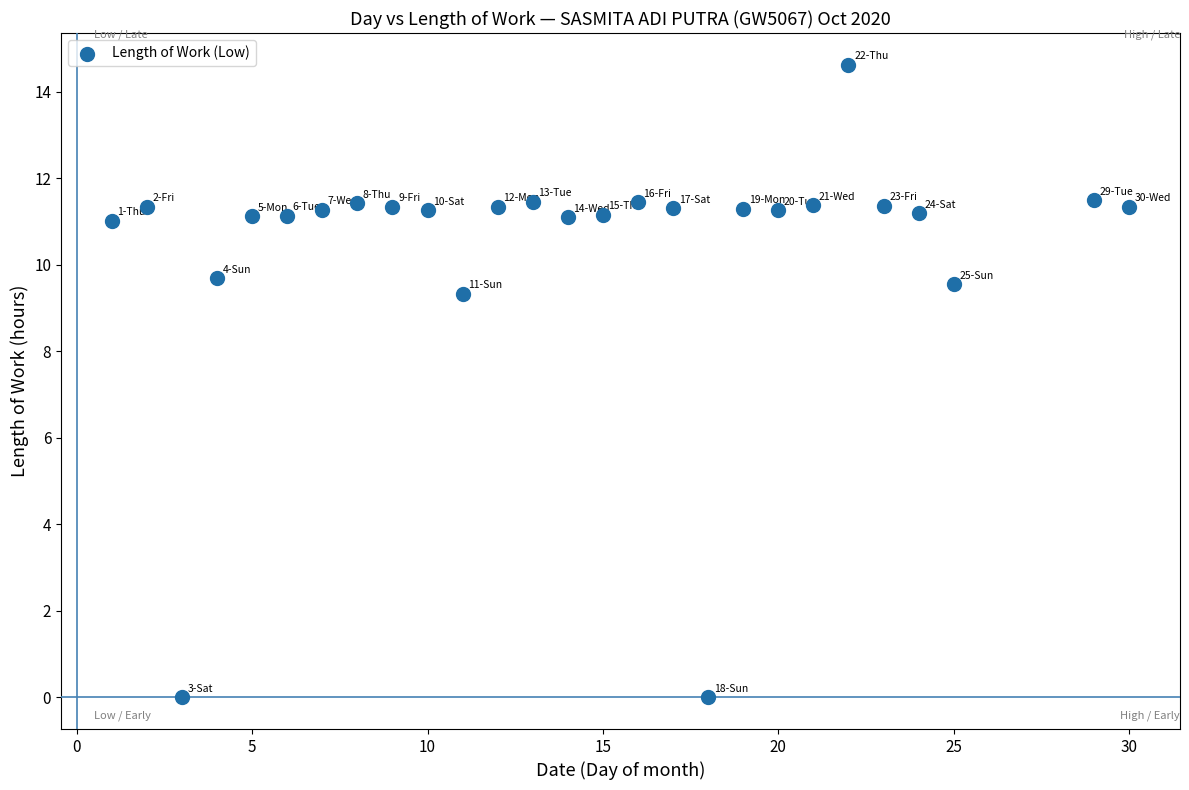

What is the range of Y values (max minus min)?

14.6